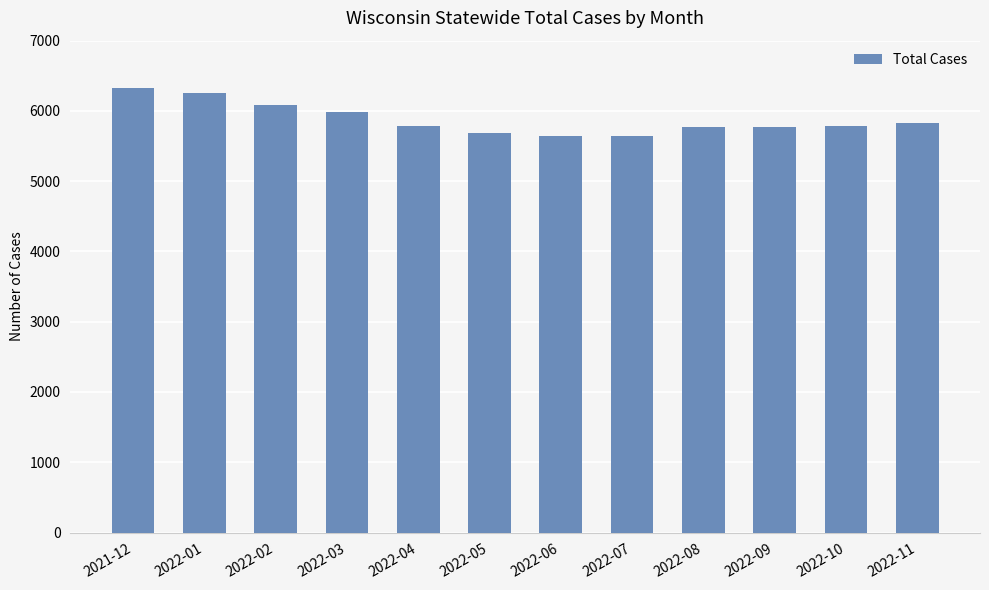

What is the sum of all values?

70540